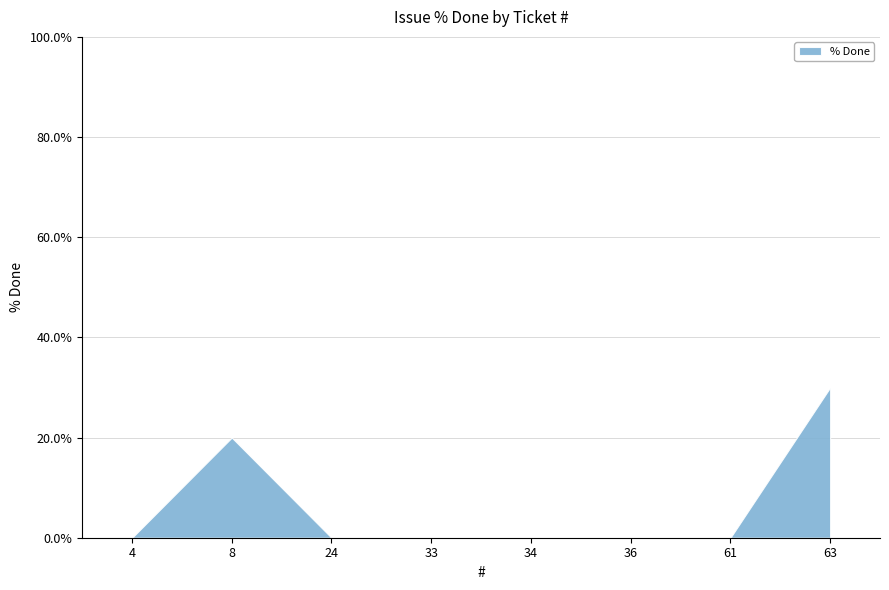

The value at 36 is 0. True or false?

True